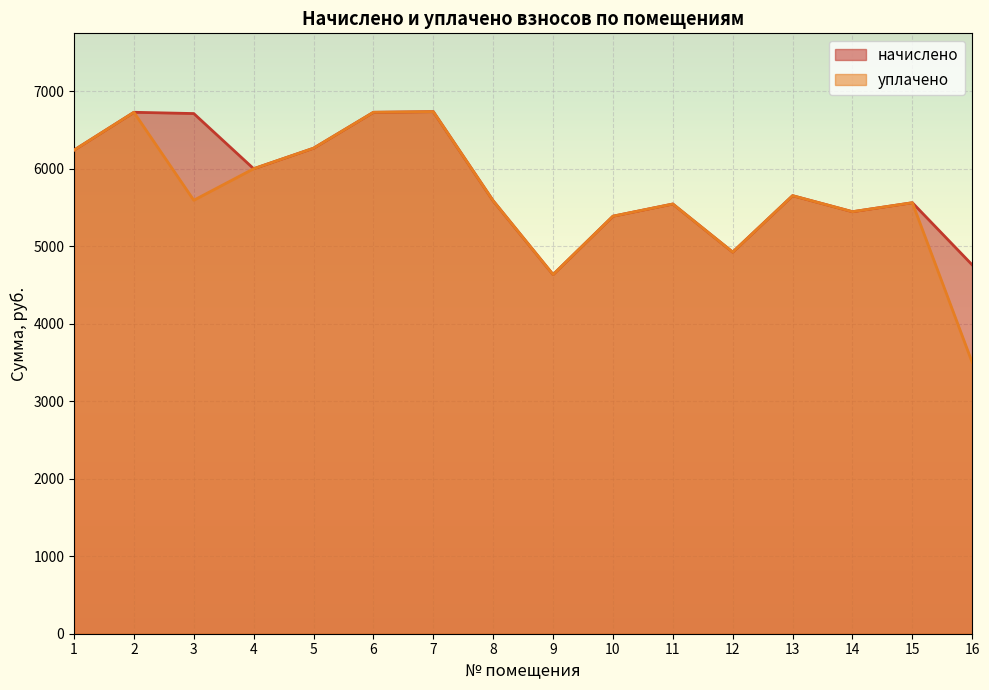

Reading right to left, extract all data points from this chart.

начислено: 16=4761.0	15=5564.2	14=5448.2	13=5655.2	12=4926.6	11=5547.6	10=5390.3	9=4636.8	8=5589.0	7=6739.9	6=6731.6	5=6268.0	4=6003.0	3=6715.3	2=6731.6	1=6243.1
уплачено: 16=3500.0	15=5564.2	14=5448.2	13=5655.2	12=4926.6	11=5547.6	10=5390.3	9=4636.8	8=5589.0	7=6739.9	6=6731.6	5=6268.0	4=6003.0	3=5595.9	2=6731.6	1=6242.7